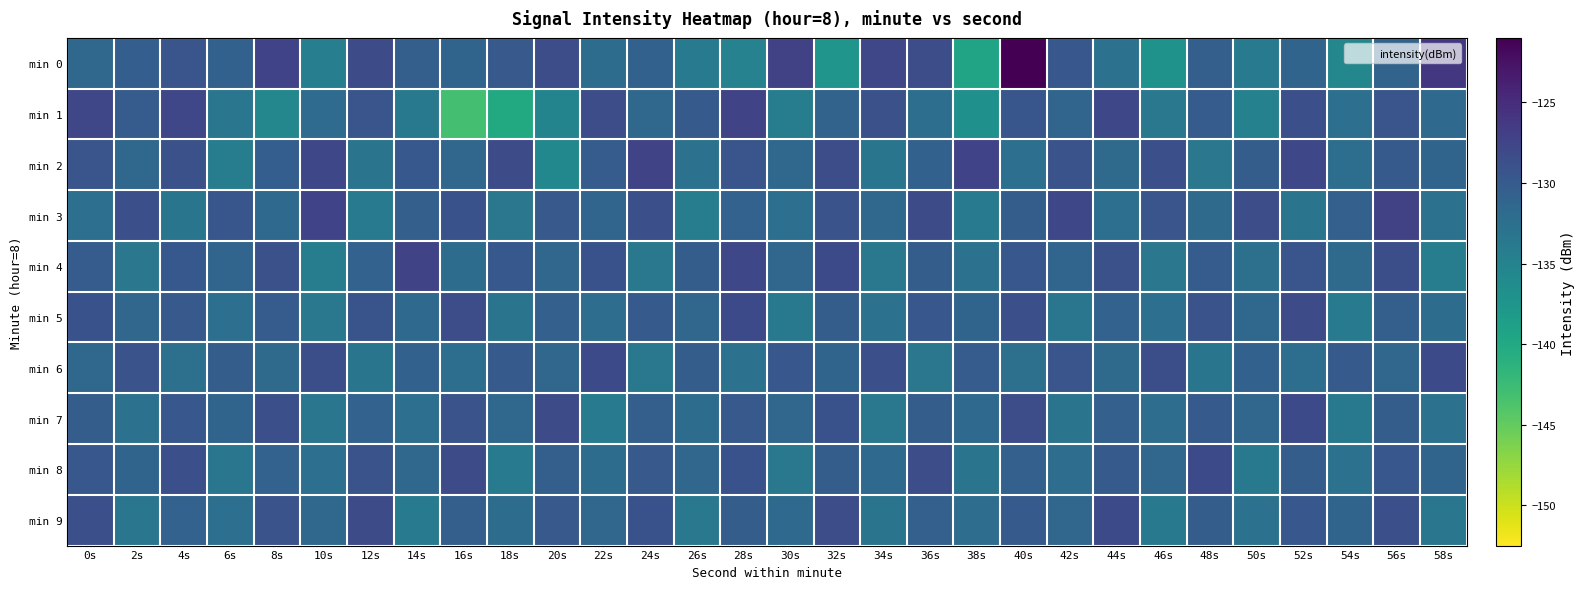

Rank the series by their maximum value, from highest to lowest.

min 0, min 3, min 2, min 1, min 4, min 5, min 6, min 7, min 8, min 9